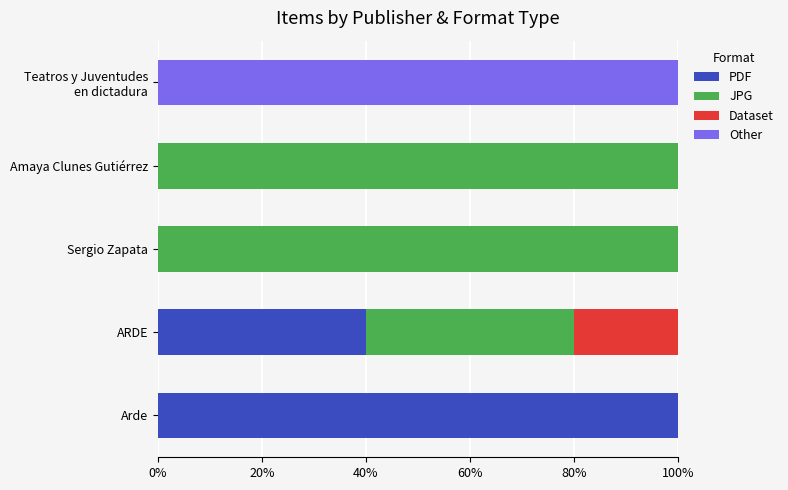

The value of PDF at Arde is 100. True or false?

True